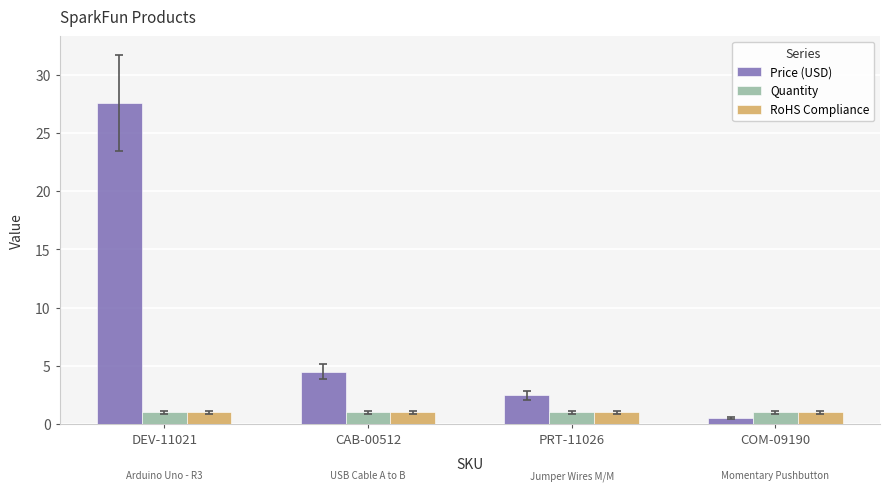

Which series changed the most between CAB-00512 and COM-09190?

Price (USD)